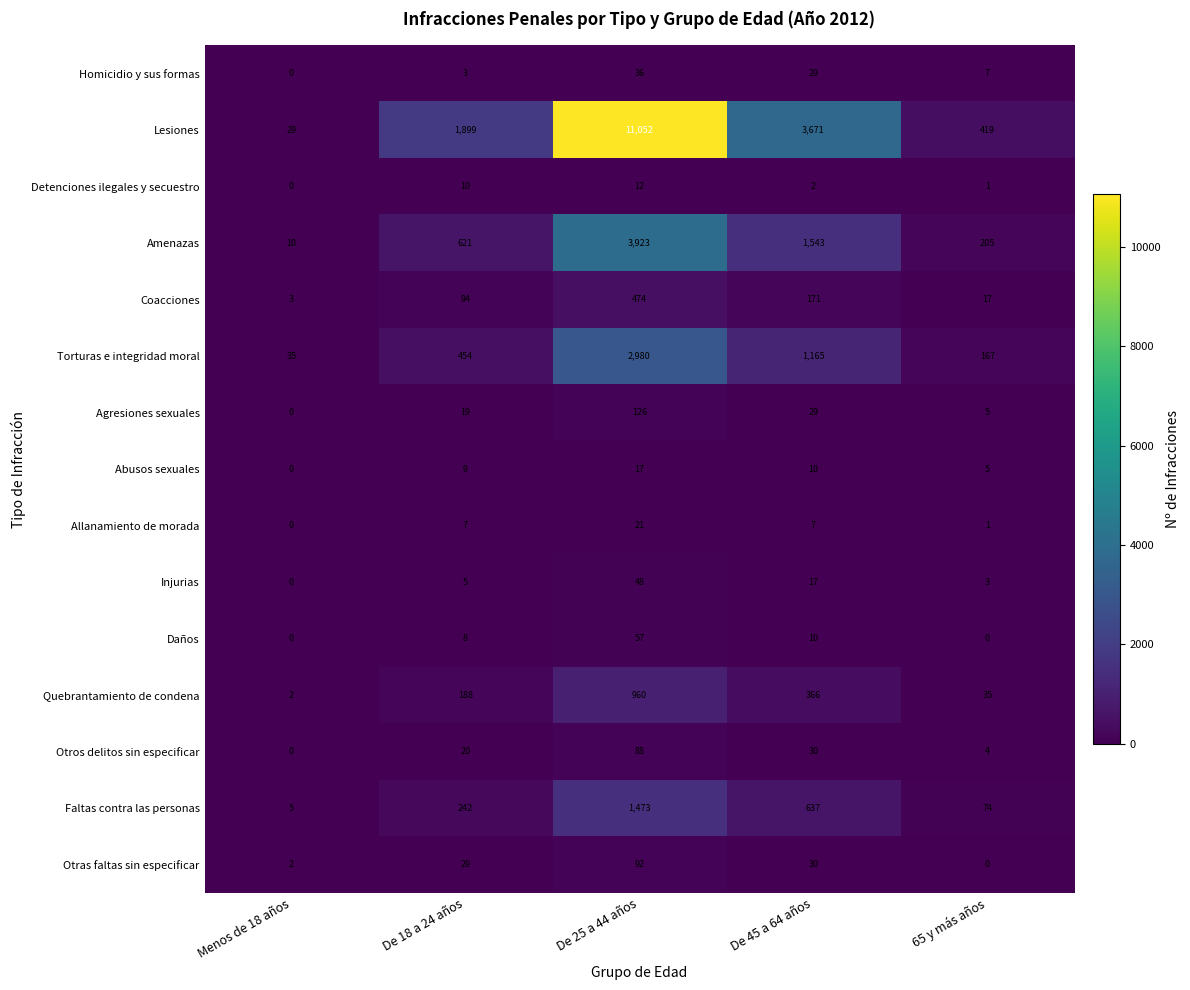

Which series has the largest total across all categories?

Lesiones